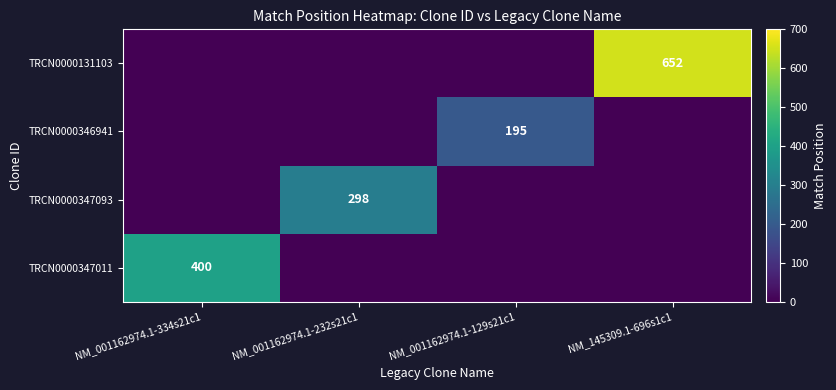

What is the total value across all series at NM_145309.1-696s1c1?

652